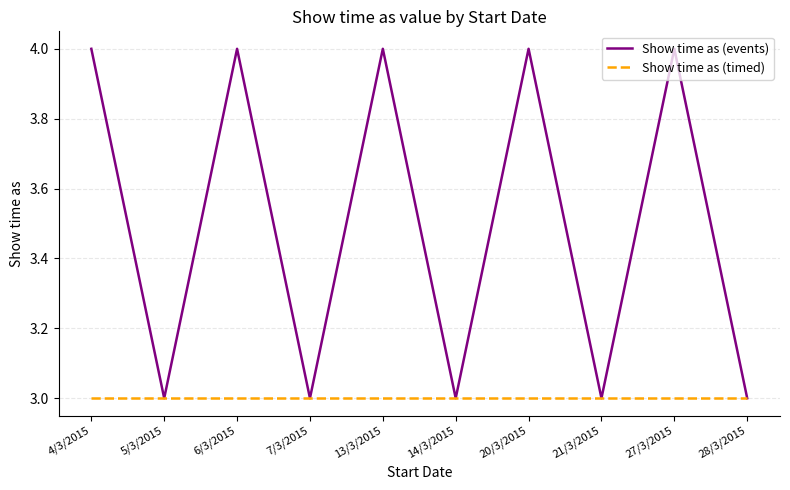

What is the difference between the Show time as (events) values at 28/3/2015 and 13/3/2015?

1